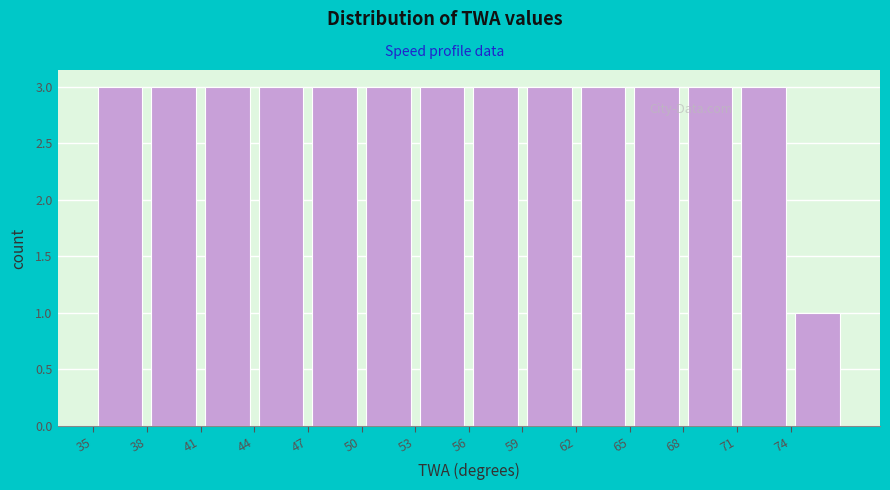

Reading left to right, list every bar in this chart as the range it spans on the x-axis followed by its height. The values are not printed on the chart, so give them approximately, as read against the axis.

35 to 38: 3
38 to 41: 3
41 to 44: 3
44 to 47: 3
47 to 50: 3
50 to 53: 3
53 to 56: 3
56 to 59: 3
59 to 62: 3
62 to 65: 3
65 to 68: 3
68 to 71: 3
71 to 74: 3
74 to 77: 1